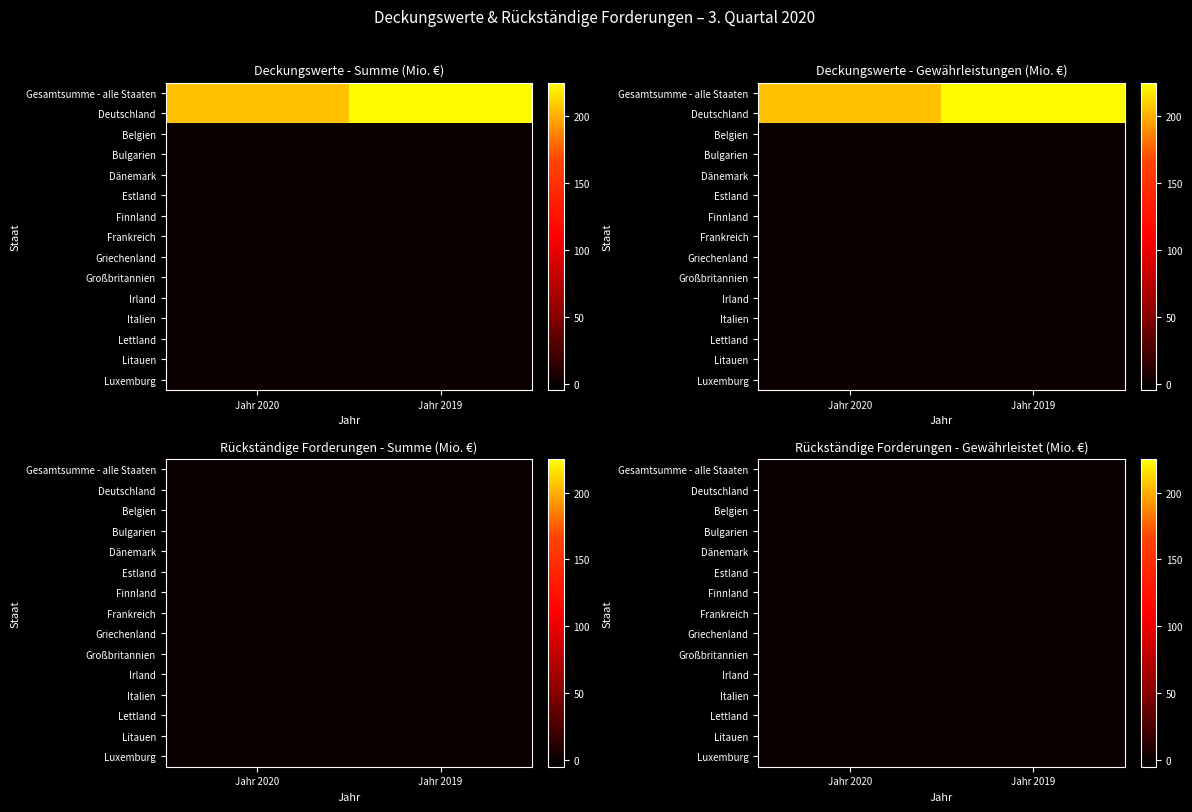

Where does the Deutschland series first go above 223?

Jahr 2019